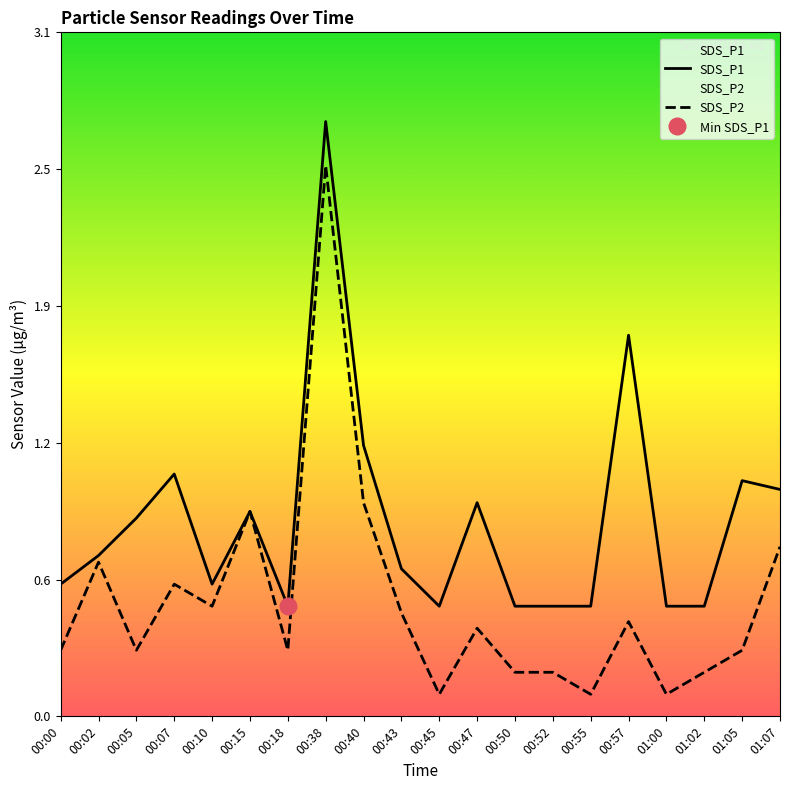

At how many categories does at least one series exceed 2?

1